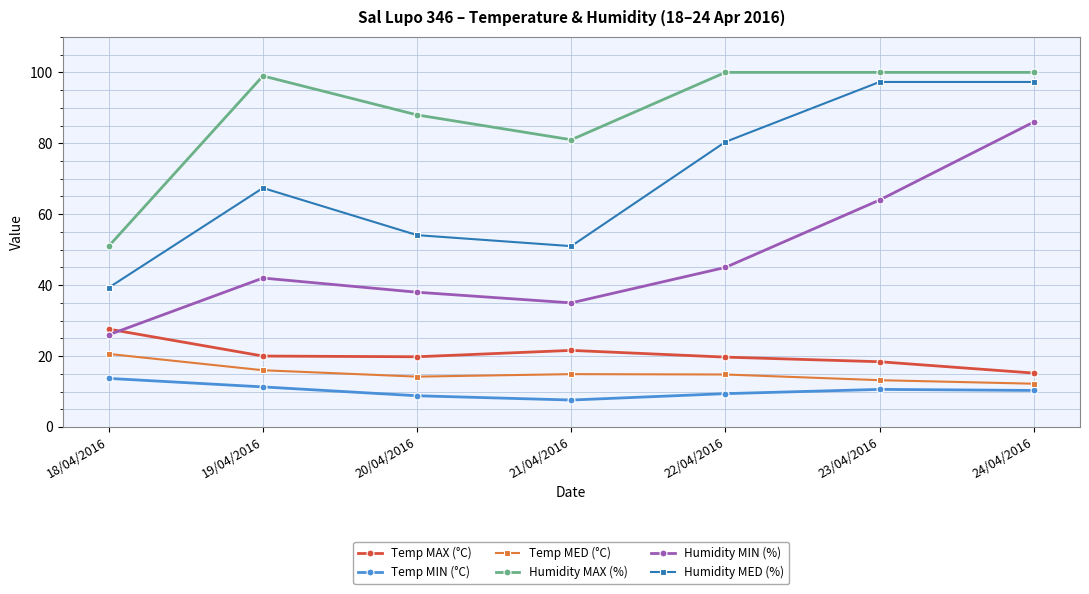

Is this an area chart (filled region under the line)?

No